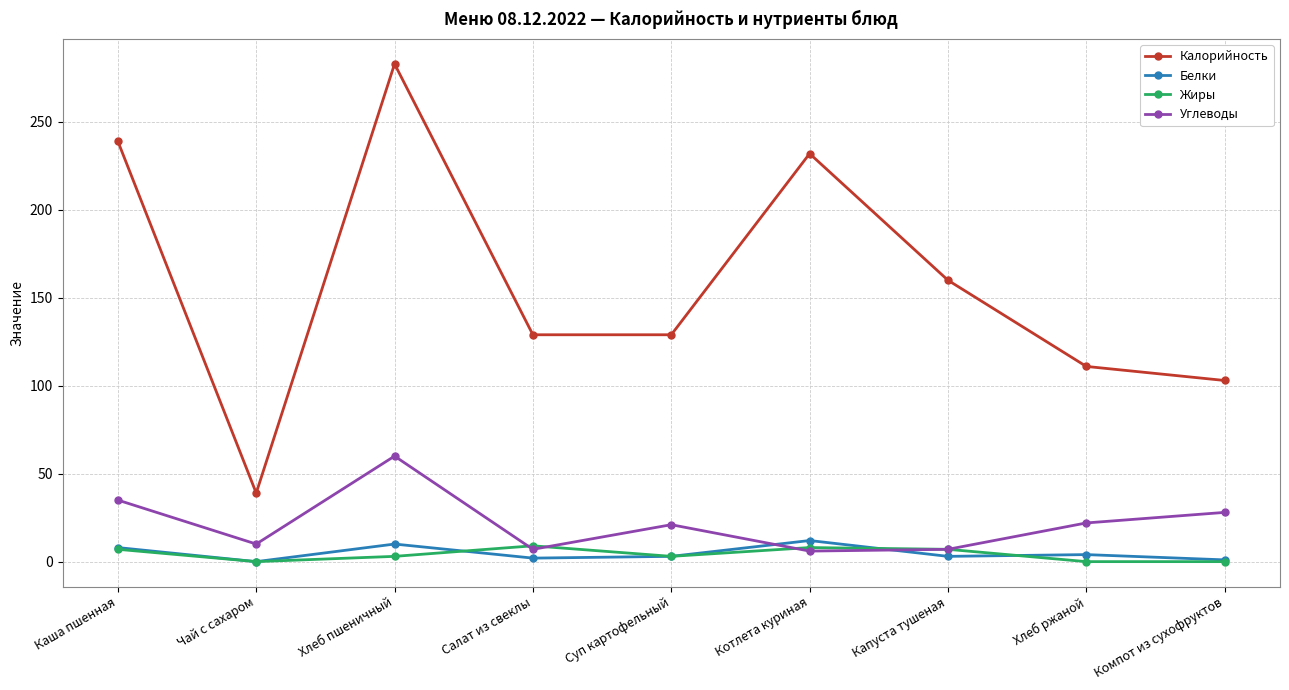

How many lines are shown in the chart?

4